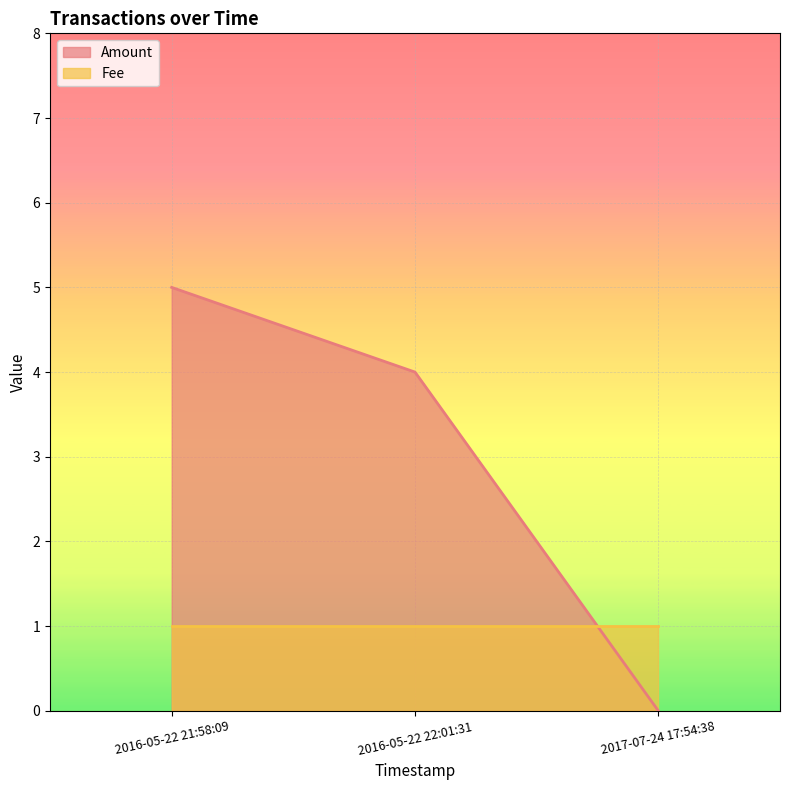

What is the average value of the Fee series?

1